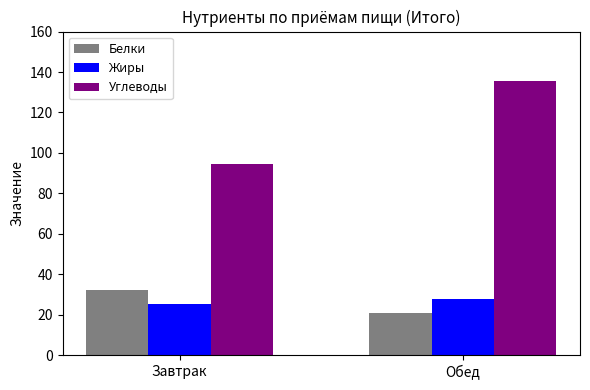

How many values in the Белки series are below 31?

1